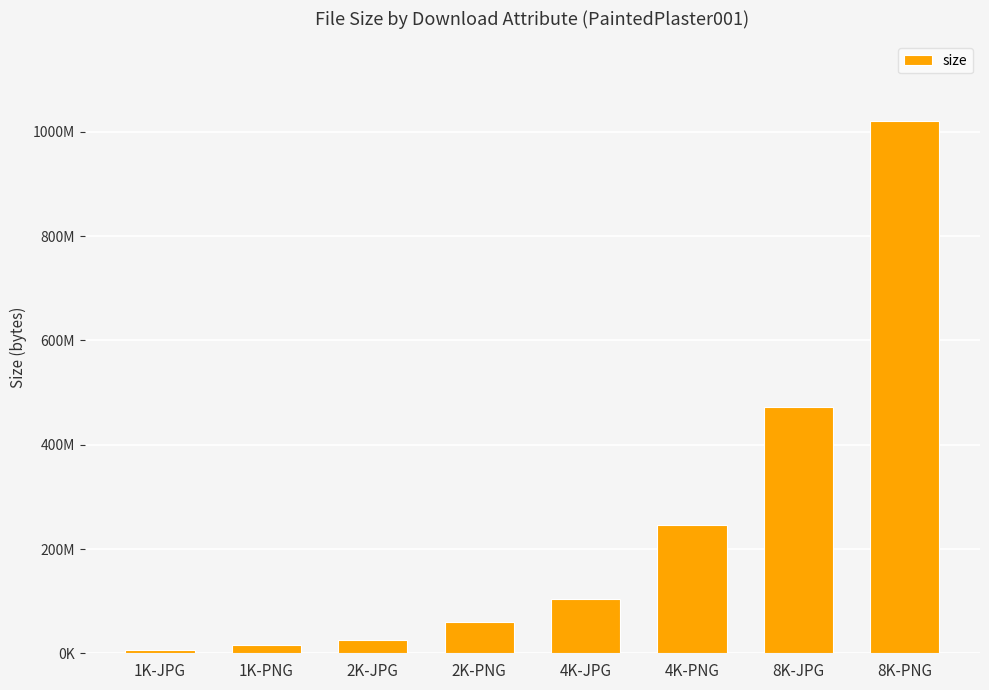

Does the chart contain any negative values?

No